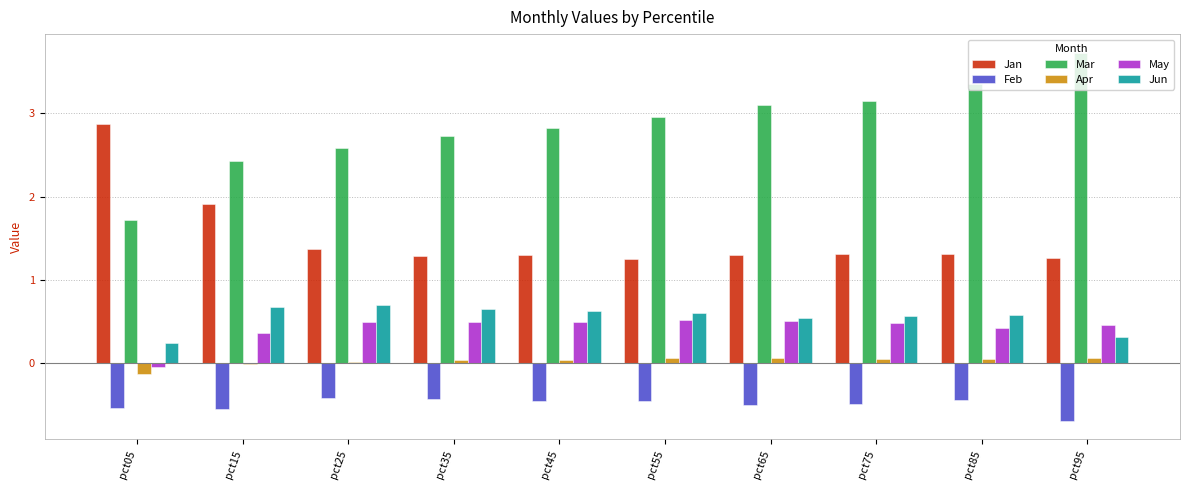

Is it true that Feb equals -0.5 at pct55?

True